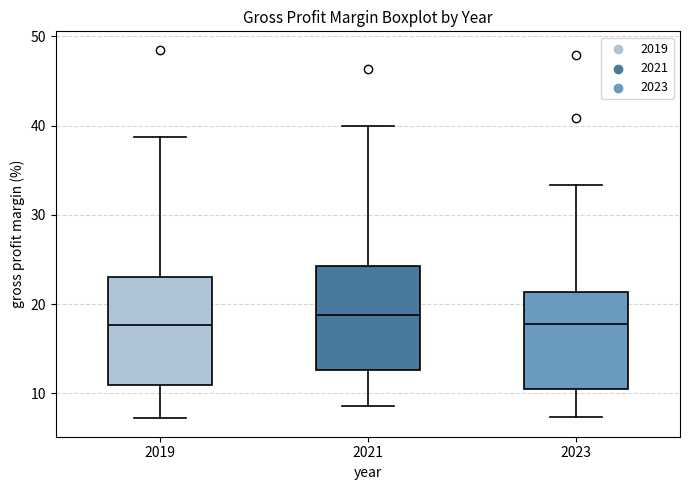

Reading left to right, transcribe this box plot: for each box, give where its median line is, the range the box spans, and where its two whiskers end, as read against the y-axis. The values are not printed on the chart, so give them approximately, as read against the axis.

2019: median 18, box 11 to 23, whiskers 7 to 39
2021: median 19, box 13 to 24, whiskers 9 to 40
2023: median 18, box 11 to 21, whiskers 7 to 33